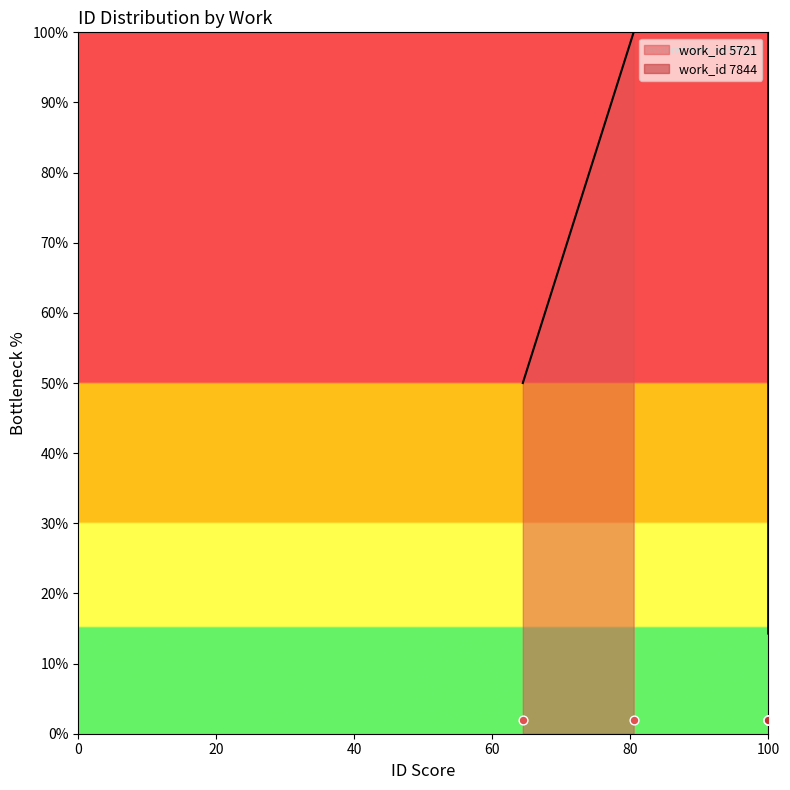

What is the minimum value for work_id 7844?

14.3